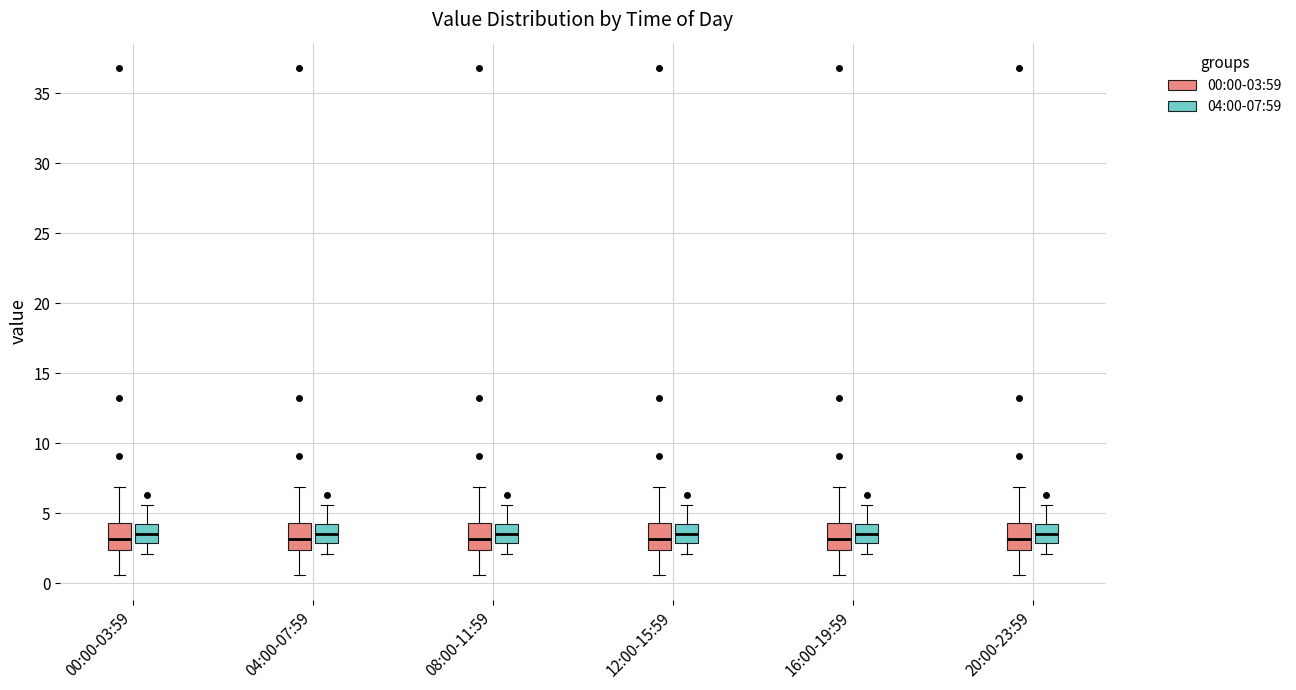

Where does the upper whisker of the box for 16:00-19:59 (04:00-07:59) end on the y-axis? The values are not printed on the chart, so give them approximately, as read against the axis.

5.5